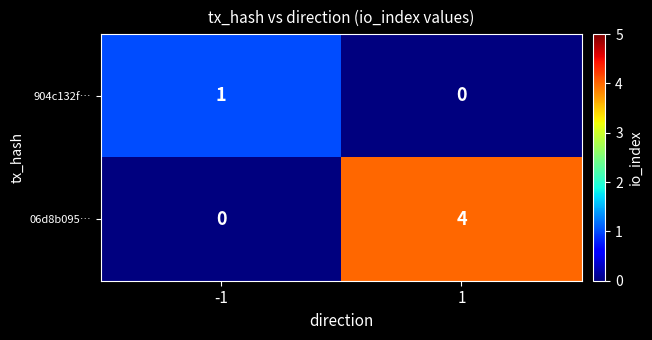

What is the difference between the highest and lowest values at 1?

4